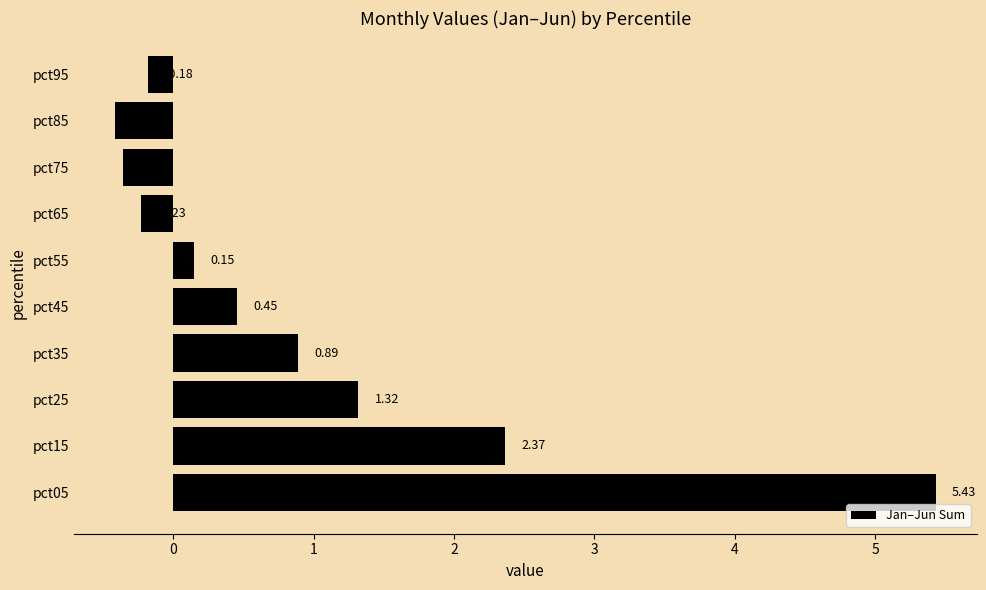

Rank the categories by value from lowest to highest.

pct85, pct75, pct65, pct95, pct55, pct45, pct35, pct25, pct15, pct05